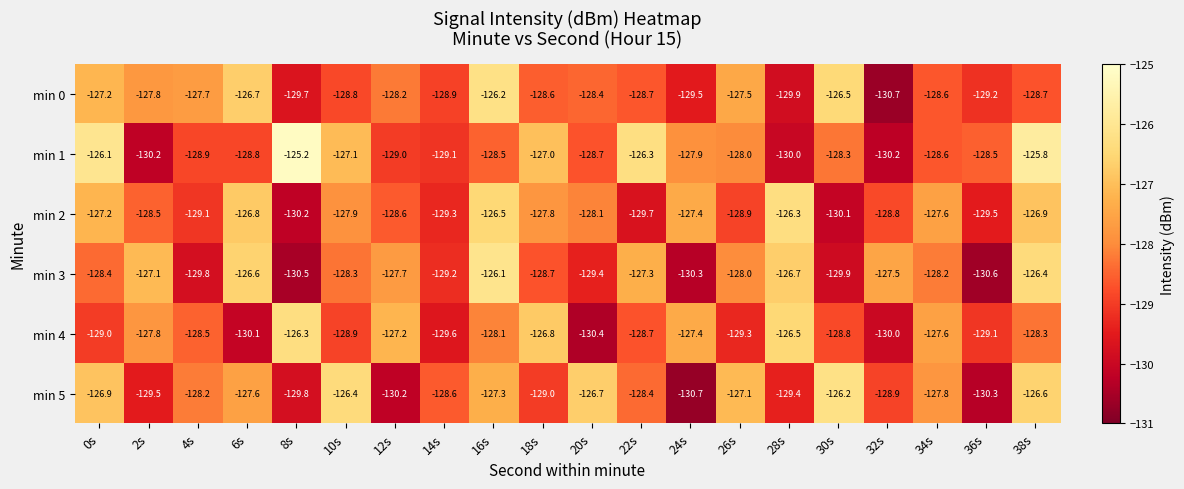

Which series has the widest spread of values?

min 1